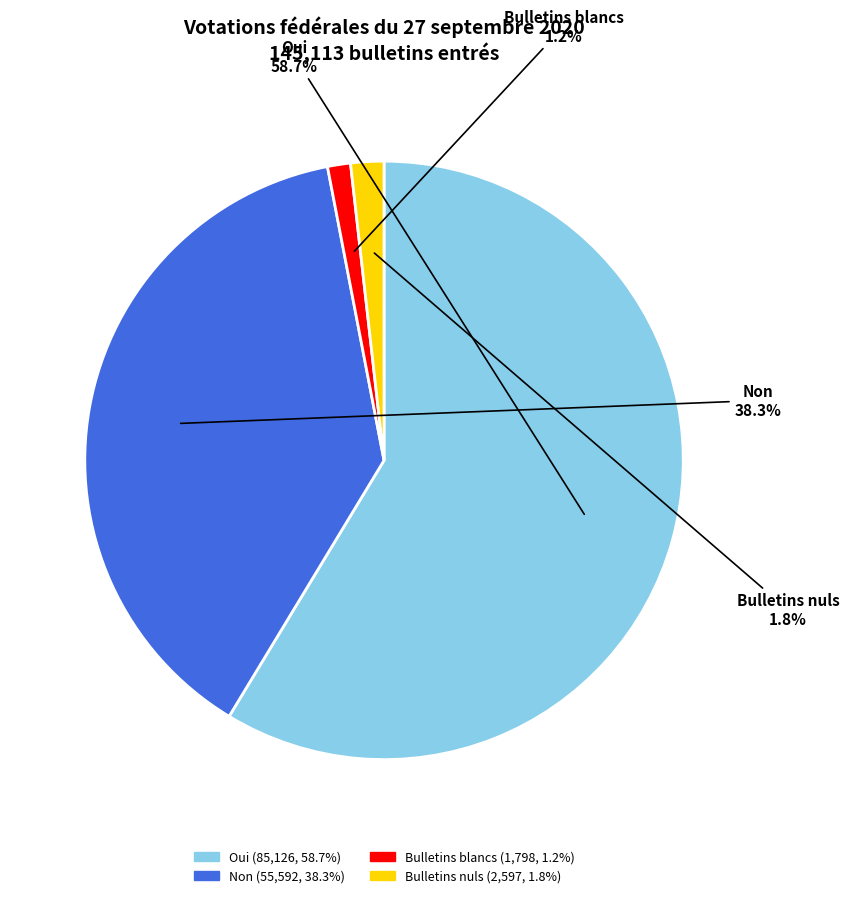

Do Non and Bulletins blancs together represent more than half of the pie?

No